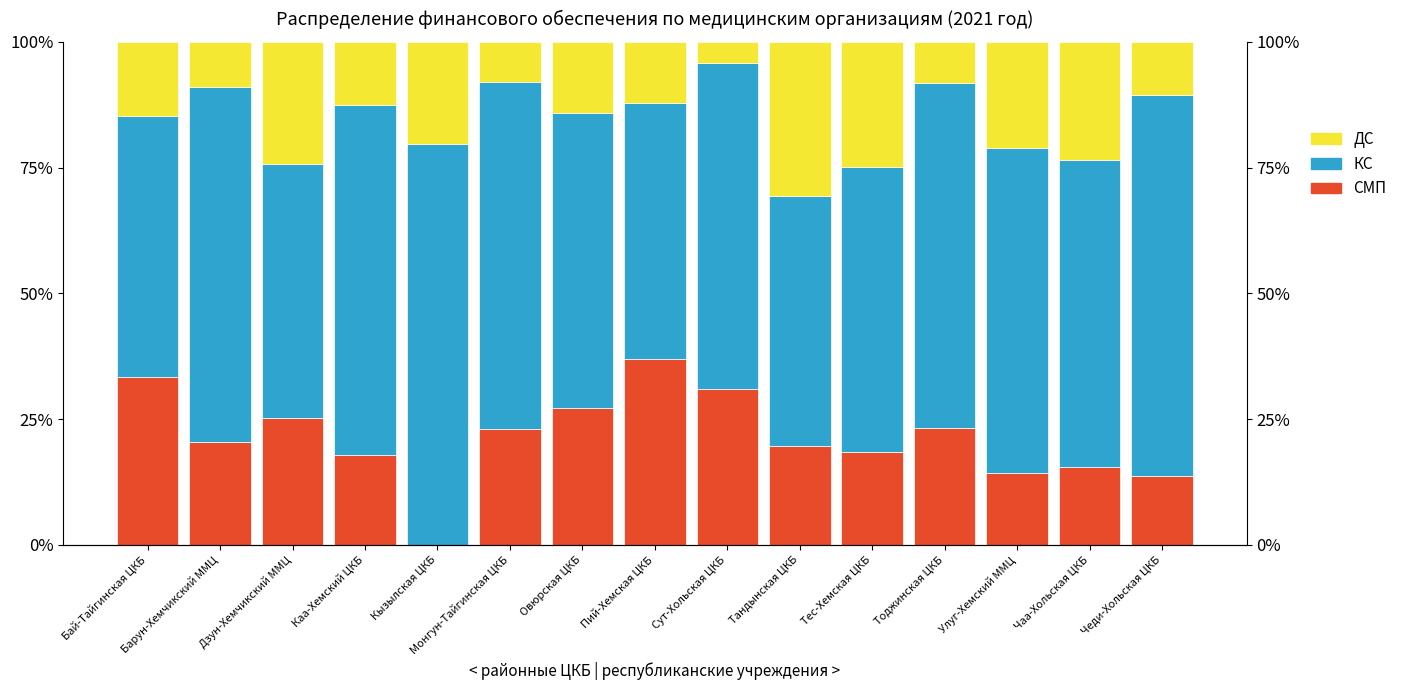

What is the average value of the СМП series?

21.4